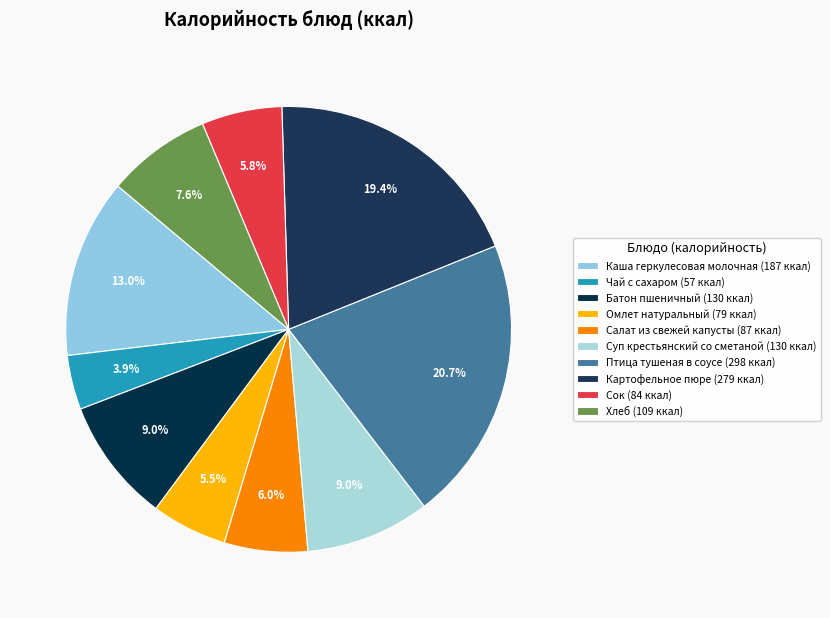

Does Омлет натуральный represent more than half of the total?

No